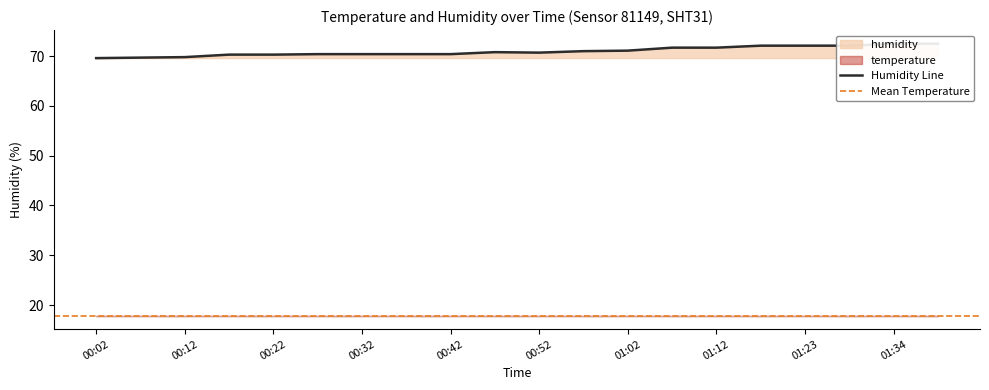

How many values exceed 70?

17